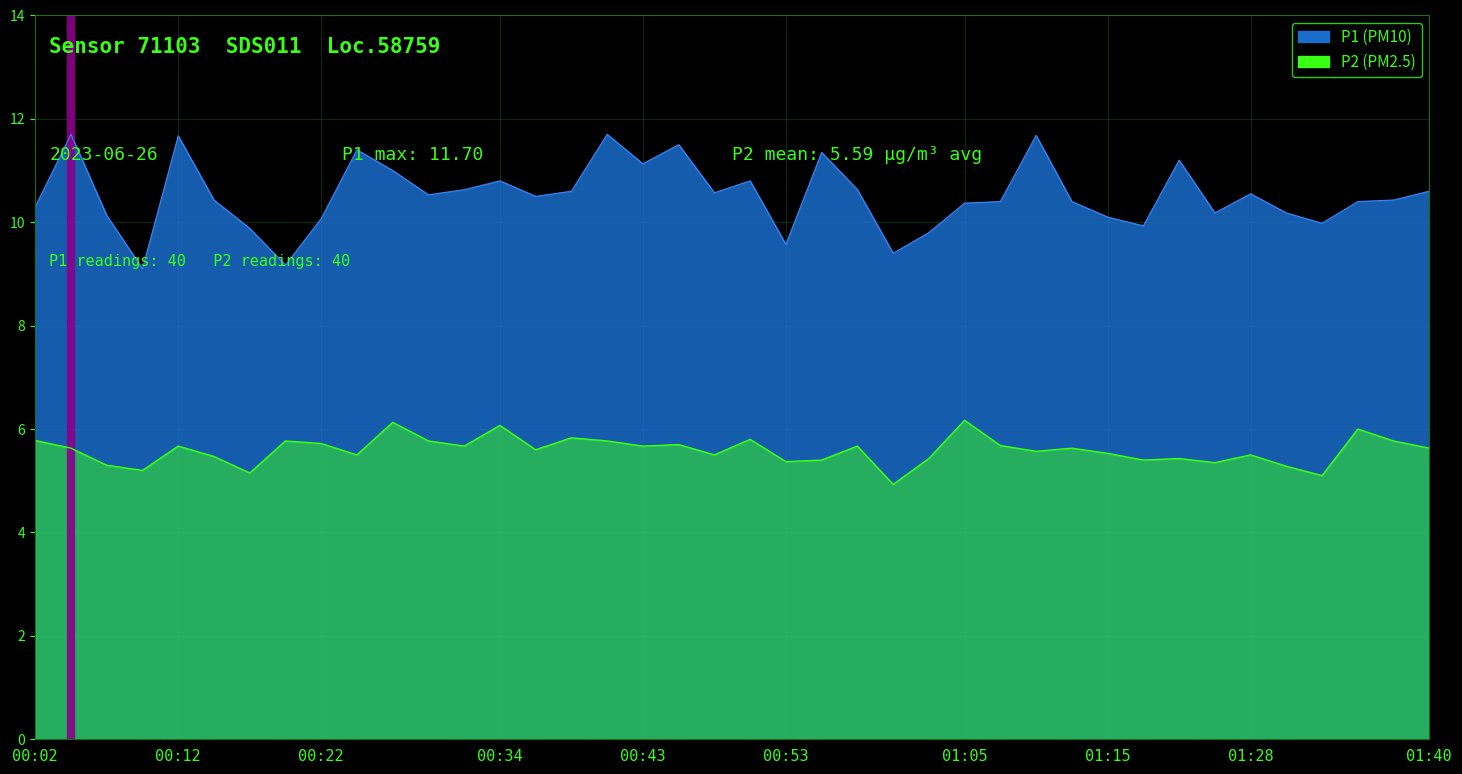

How many values in the P1 series exceed 10?

32